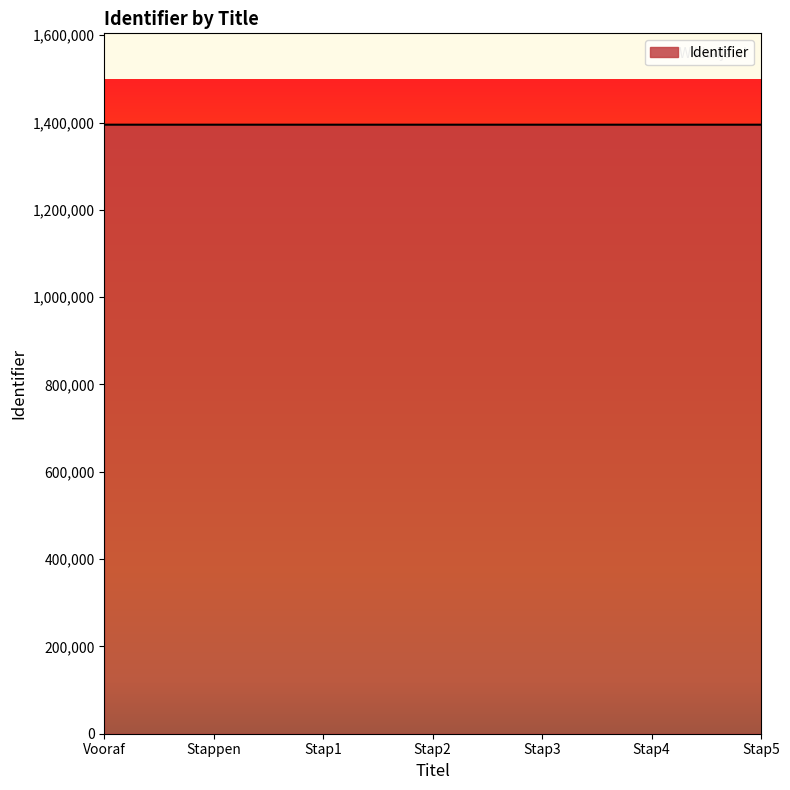

What is the sum of all values?

9764877